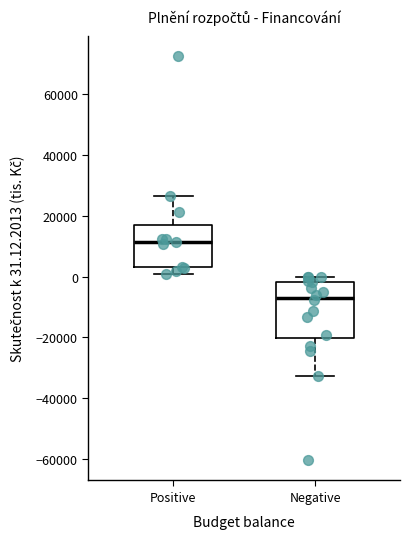

Reading left to right, transcribe this box plot: for each box, give where its median line is, the range the box spans, and where its two whiskers end, as read against the y-axis. The values are not printed on the chart, so give them approximately, as read against the axis.

Positive: median 12000, box 4000 to 16000, whiskers 0 to 26000
Negative: median -6000, box -20000 to -2000, whiskers -32000 to 0